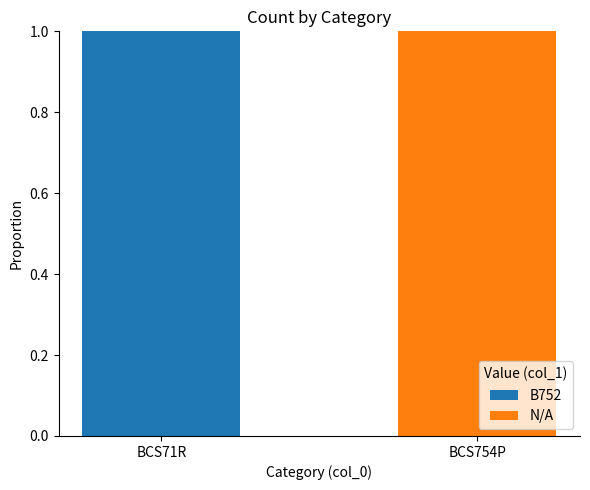

True or false: B752 has a value of 2 at BCS71R.

False